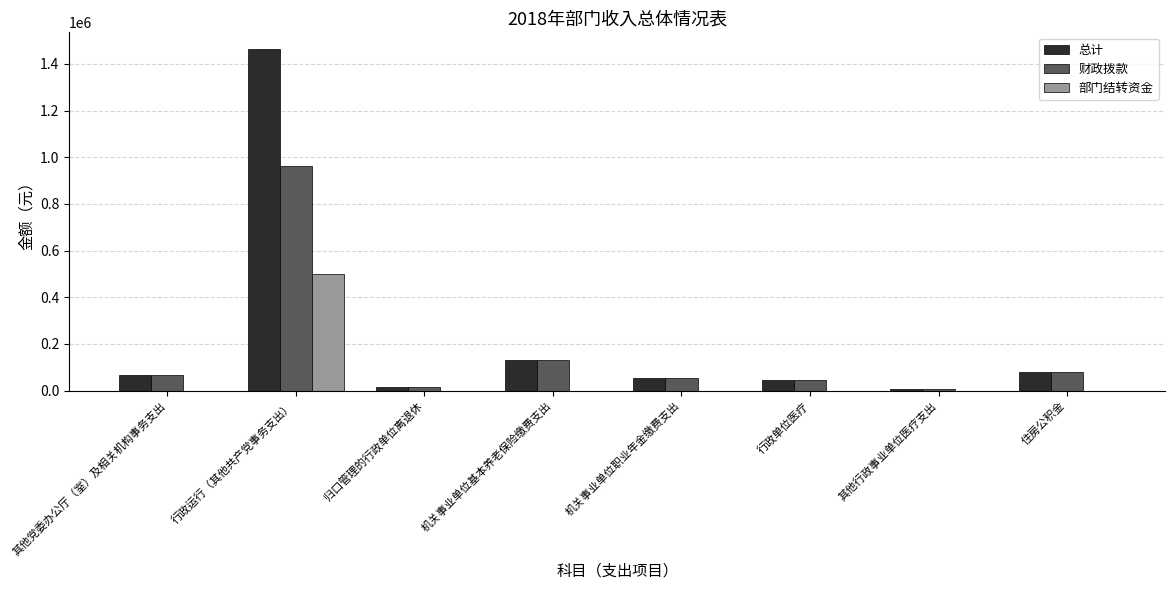

At which category is the sum across all series the highest?

行政运行（其他共产党事务支出）